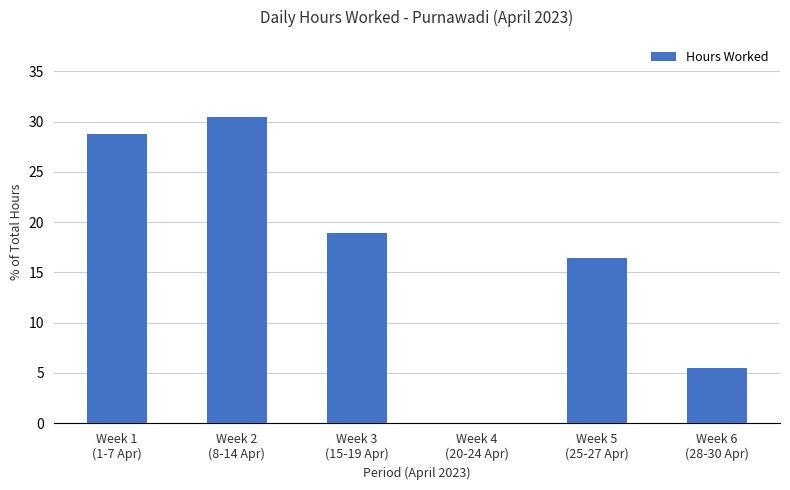

What is the sum of all values?

100.1